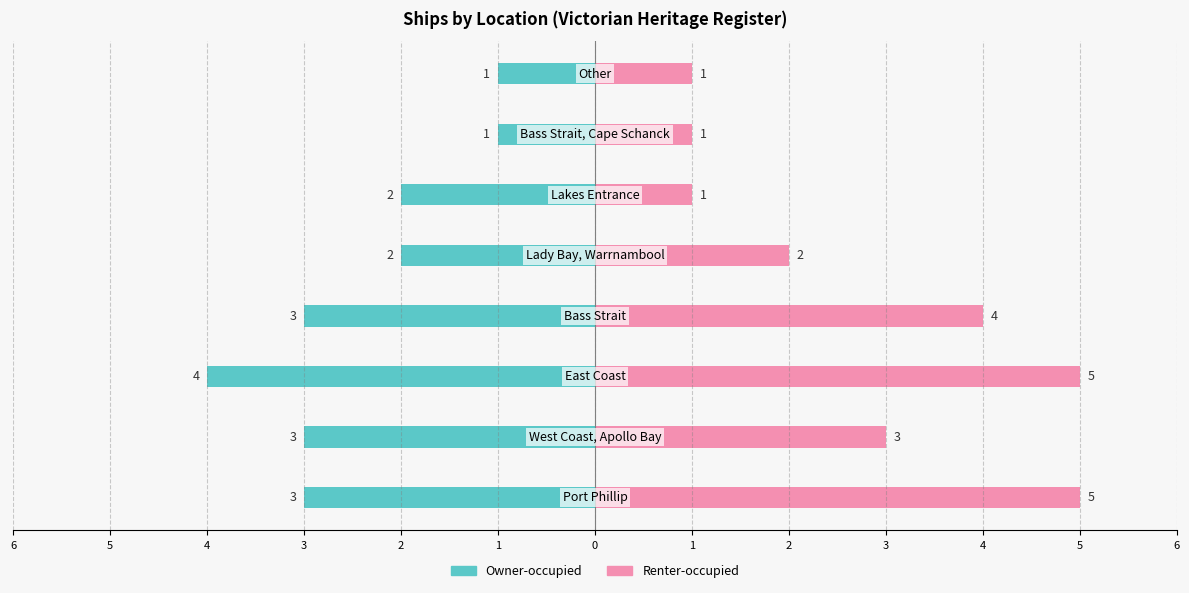

What is the sum of the Renter-occupied values at 1 and 5?

4